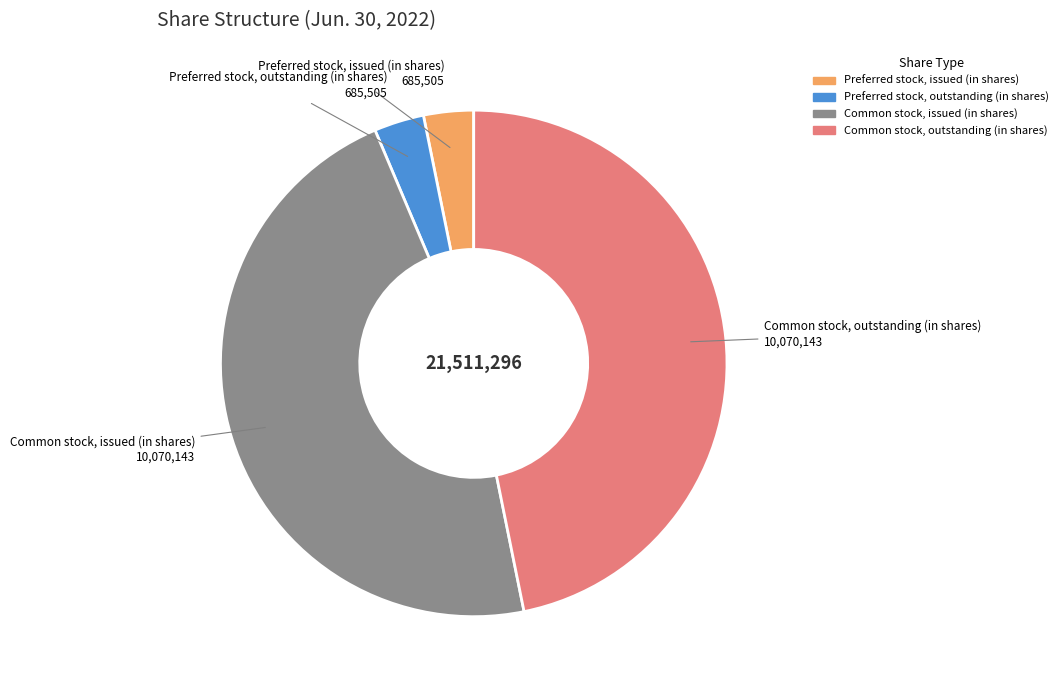

Count the number of slices in the pie.

4